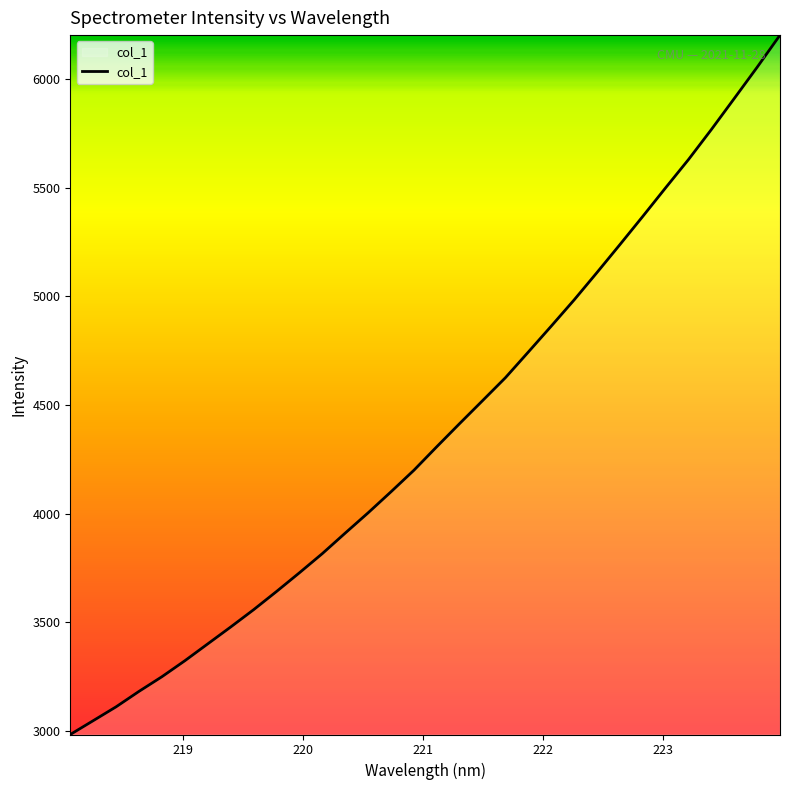

True or false: the data has more than 2 interior local peaks.

False